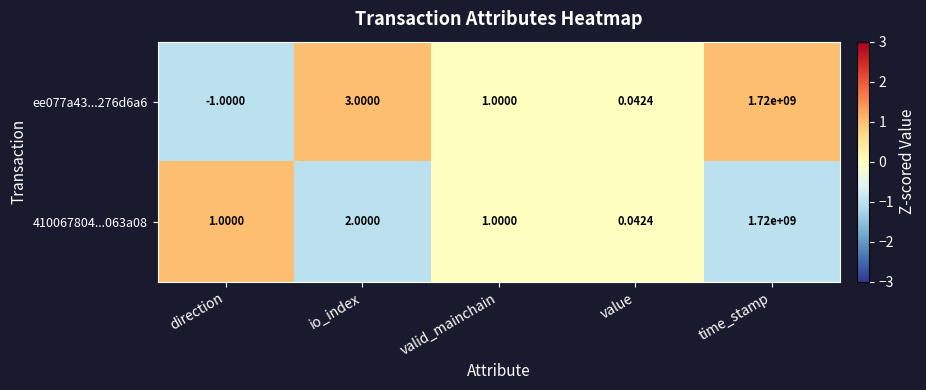

Which label corresponds to the largest value in the chart?

time_stamp